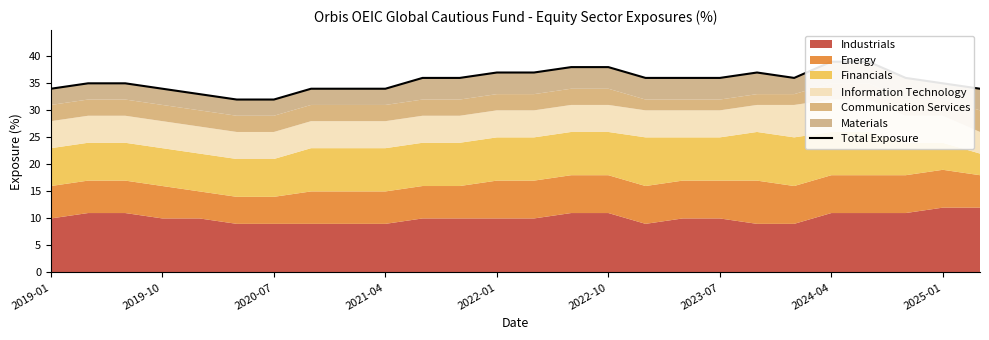

What is the sum of all values?

923